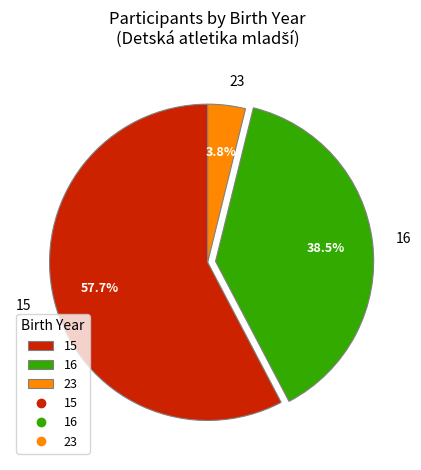

Does 15 represent more than half of the total?

Yes